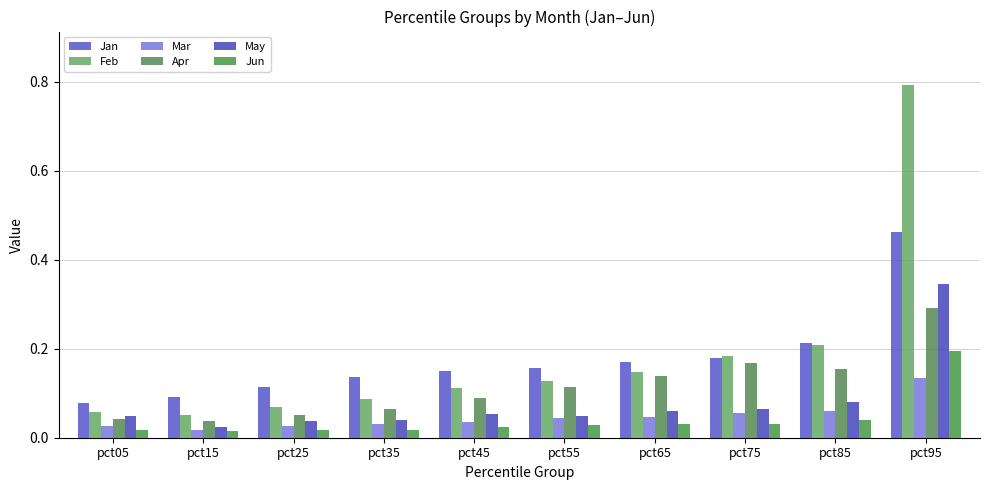

Does the chart contain any negative values?

No